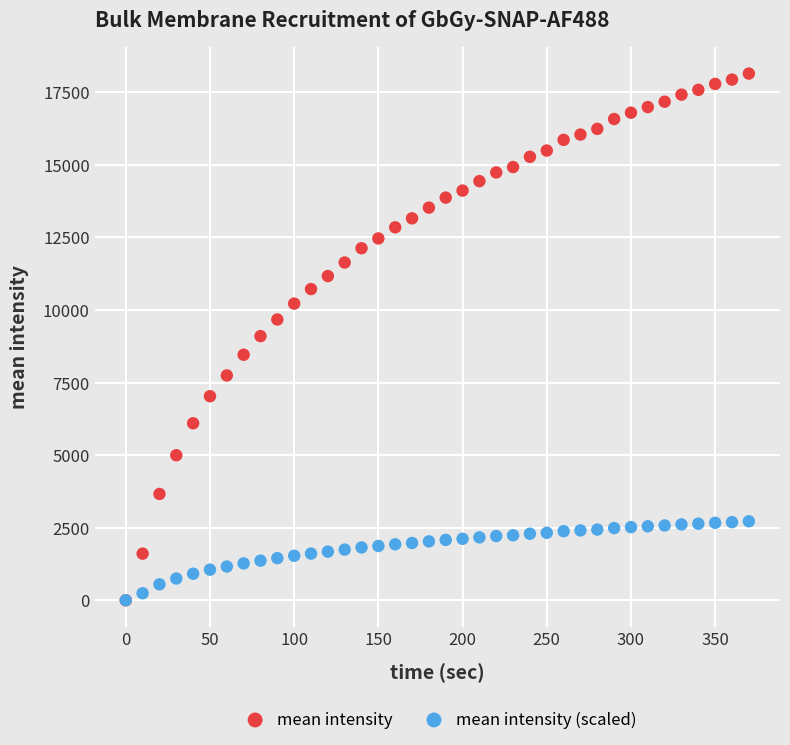

What are all the series names shown in the legend?

mean intensity, mean intensity (scaled)